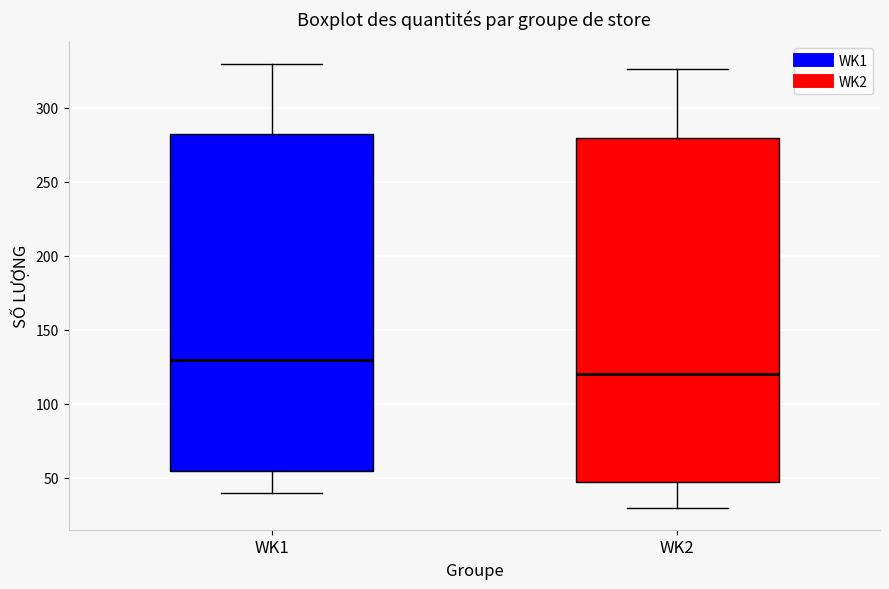

Which box's median line is the lowest?

WK2